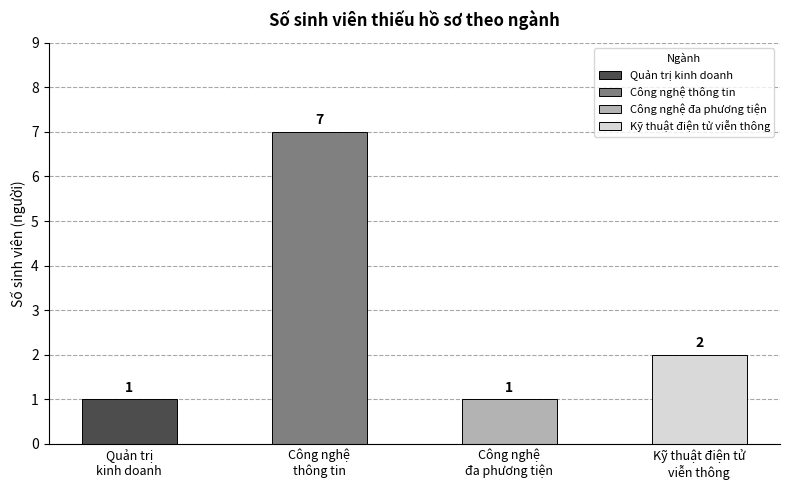

How many categories are shown in the chart?

4